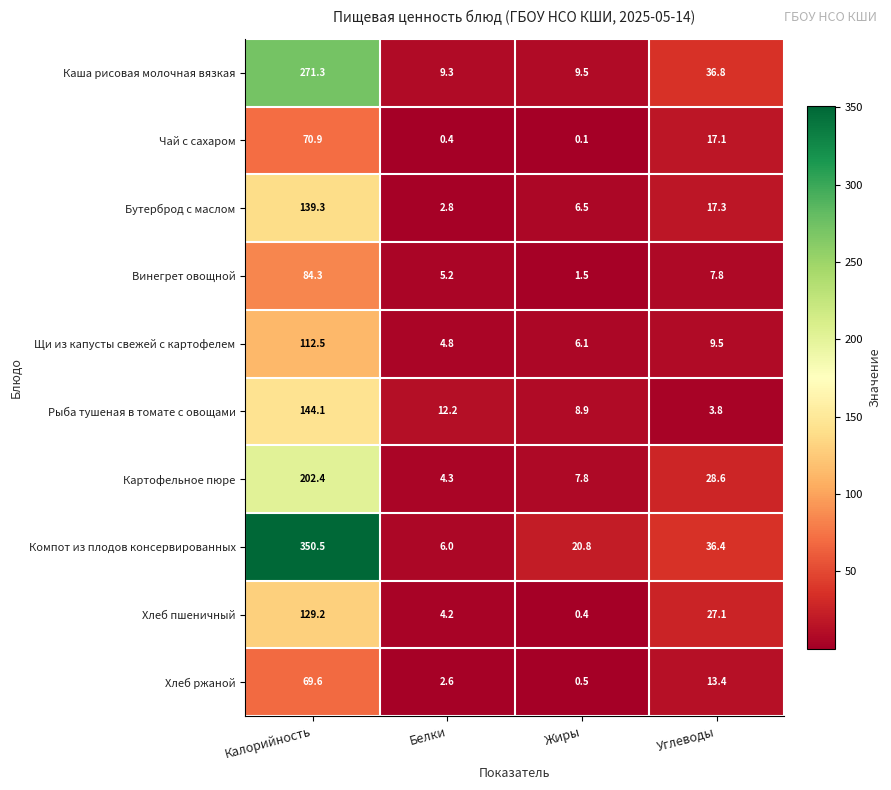

Which series has the largest range (max minus min)?

Компот из плодов консервированных